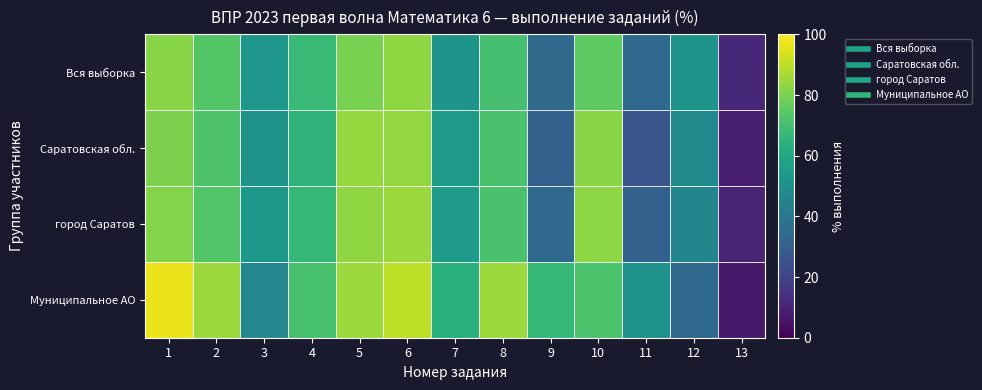

Which series has the largest total across all categories?

Муниципальное АО